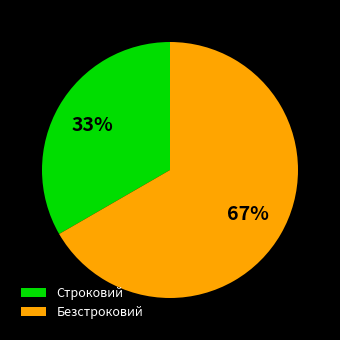

To the nearest percent, what is the average slice percentage?

50%